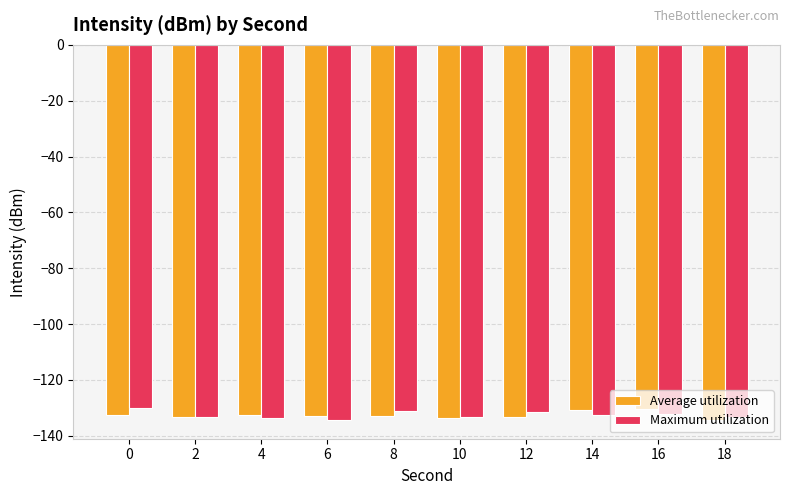

What is the value of the Maximum utilization bar at the 3rd from the left?

-133.7